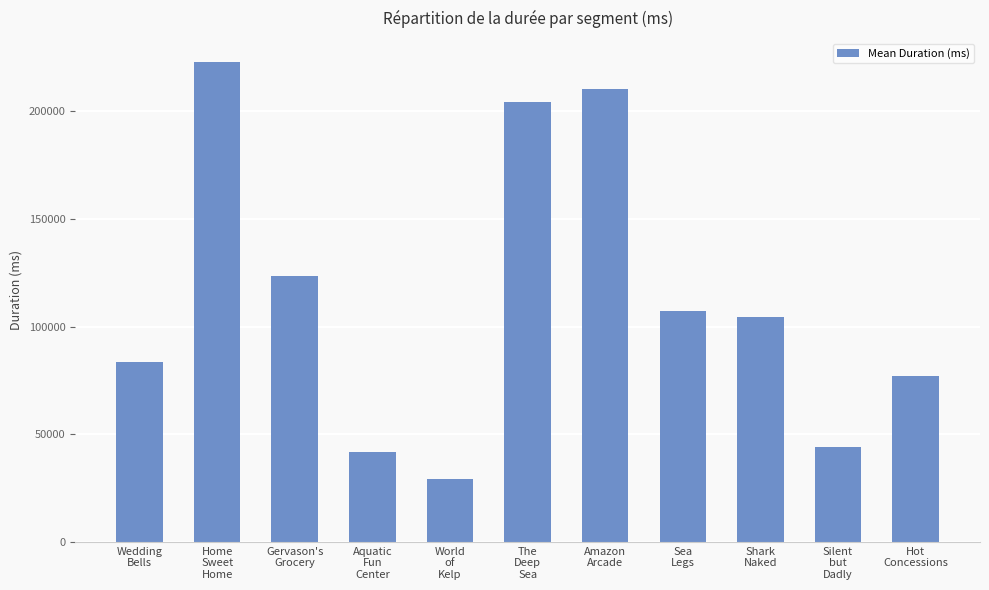

How many data points does each series have?

11